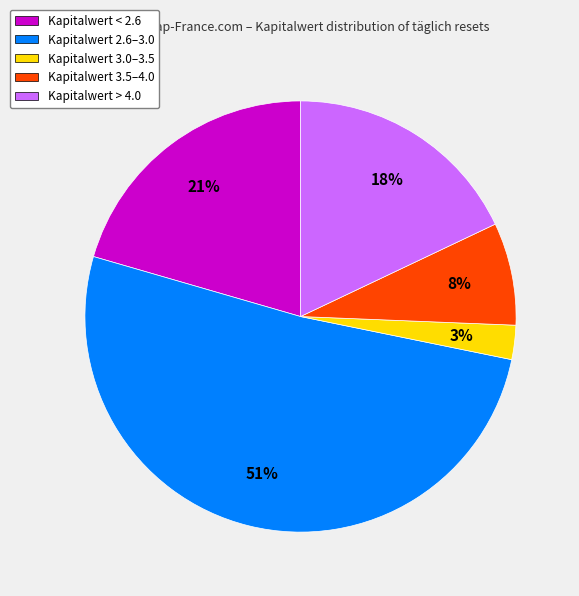

Which category has the biggest portion of the pie?

Kapitalwert 2.6–3.0